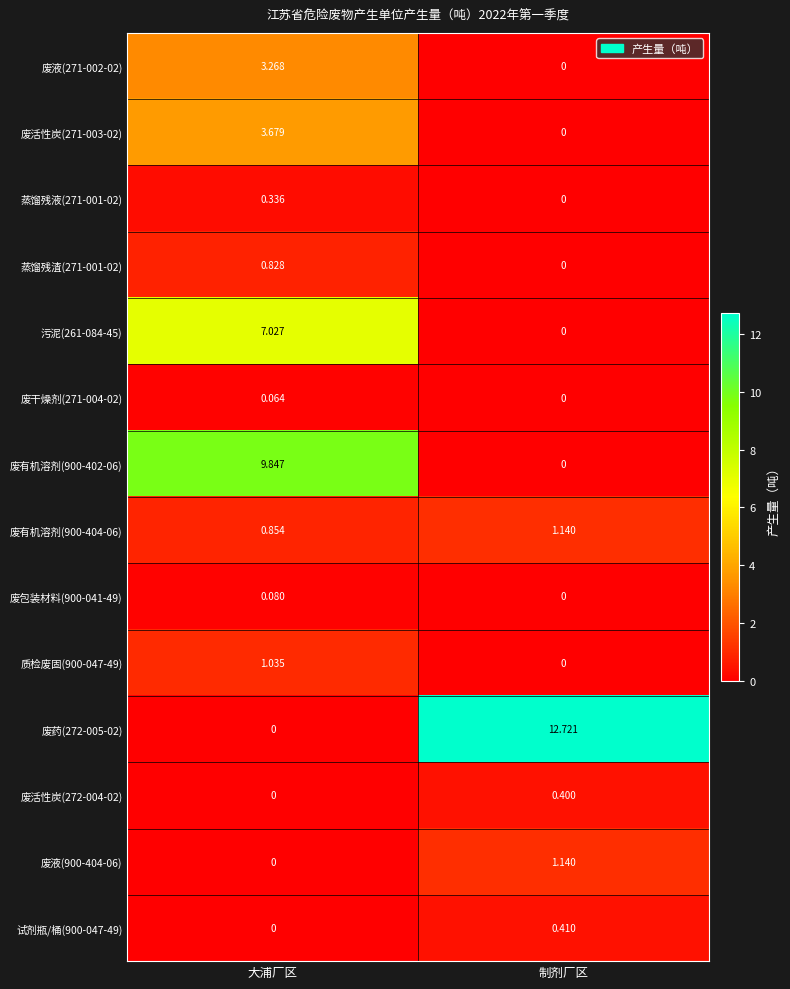

Rank the categories by 废有机溶剂(900-402-06) value from highest to lowest.

大浦厂区, 制剂厂区